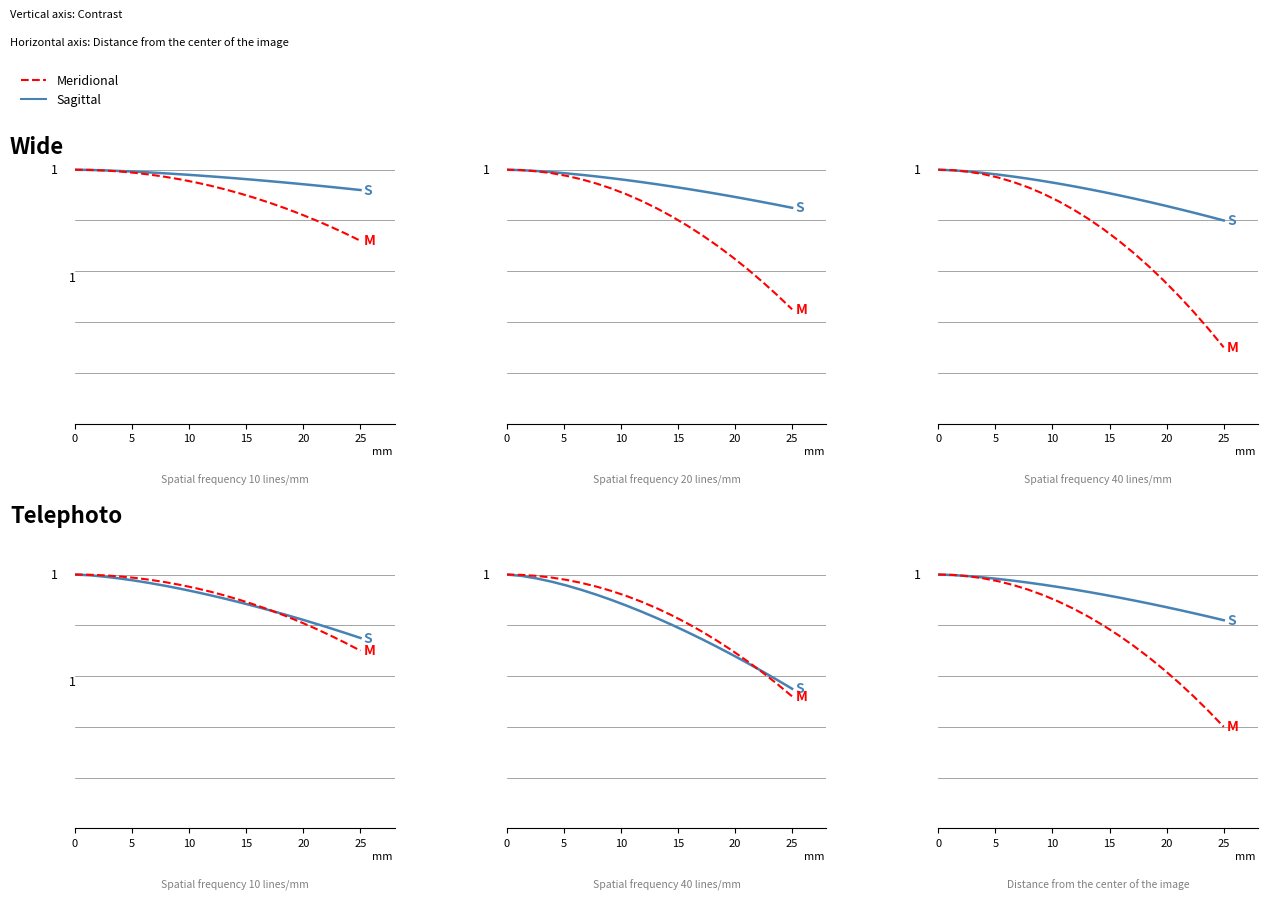

True or false: Meridional has more than 2 interior local peaks.

False